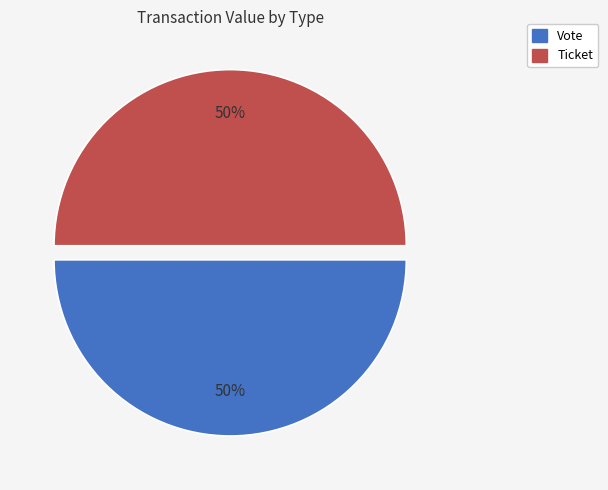

Is it true that Vote is 62% of the pie?

False